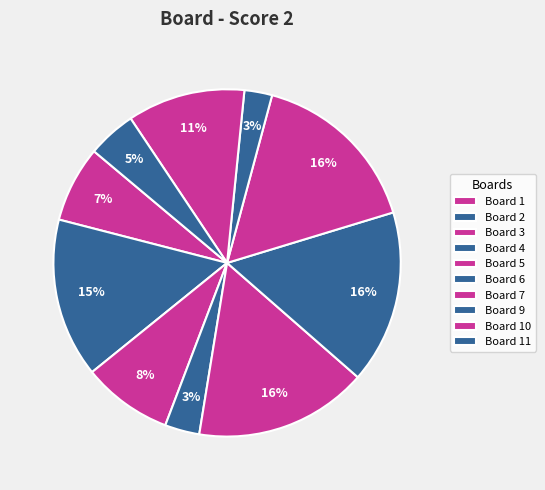

Combined, what portion of the pie is Board 11 and Board 1?

11.6%